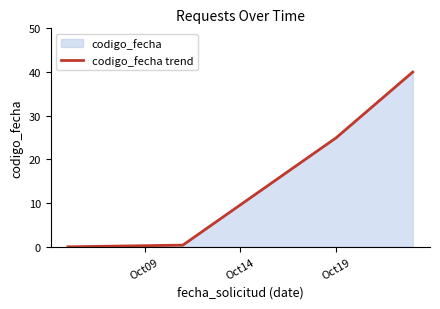

How many lines are shown in the chart?

1